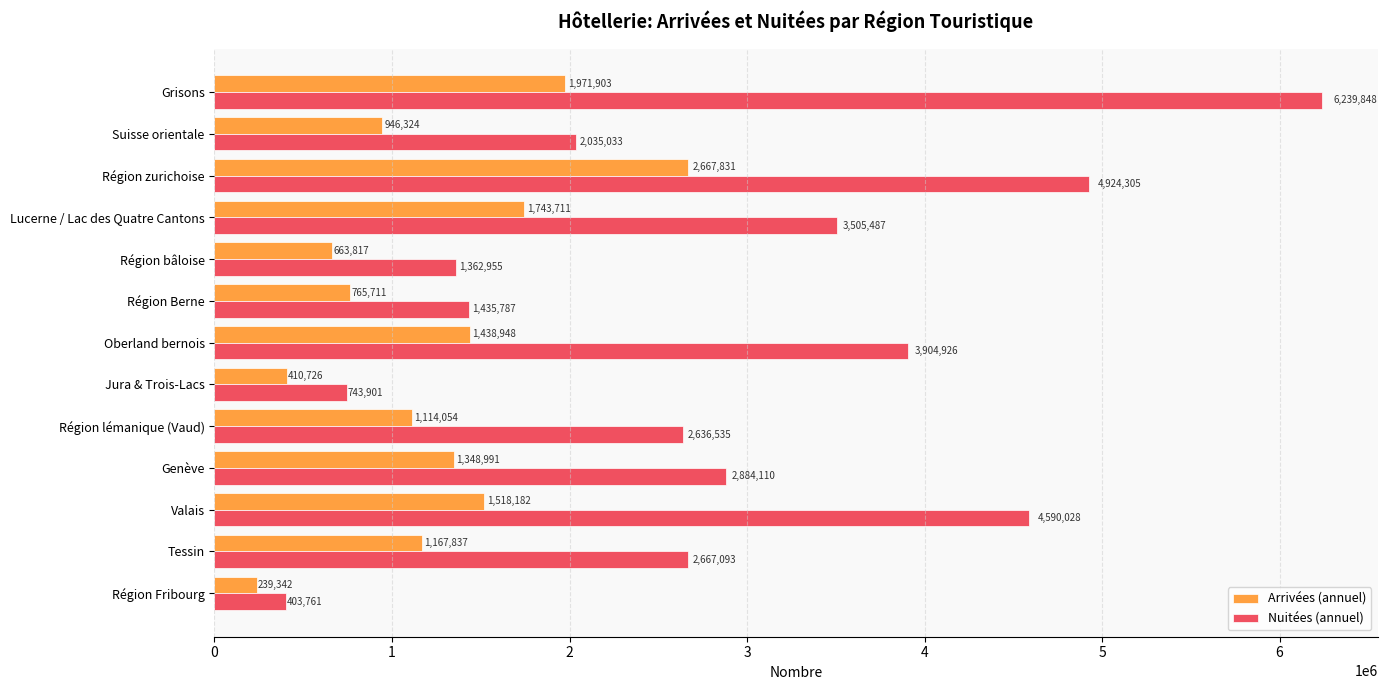

What is the total value across all series at Lucerne / Lac des Quatre Cantons?

5249198